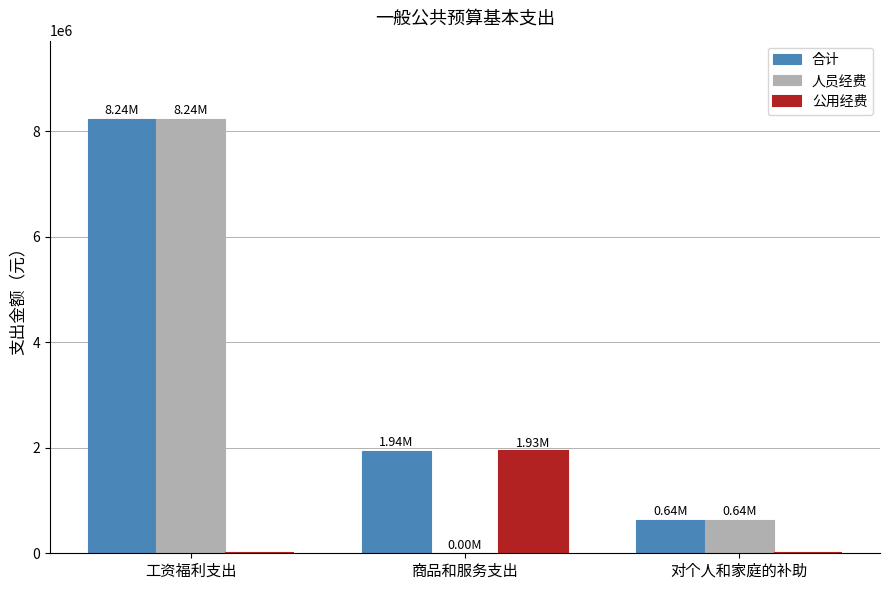

Which series has the widest spread of values?

人员经费